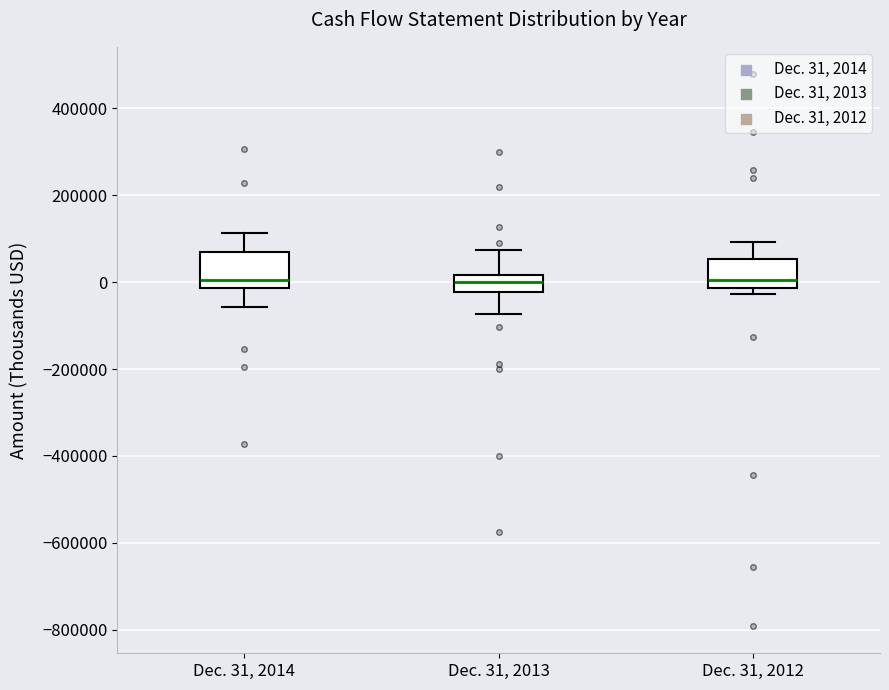

Reading left to right, read every box against the y-axis: the position of its median line, the range the box covers, and the ends of its whiskers. The values are not printed on the chart, so give them approximately, as read against the axis.

Dec. 31, 2014: median 0, box -20000 to 60000, whiskers -60000 to 120000
Dec. 31, 2013: median 0, box -20000 to 20000, whiskers -80000 to 80000
Dec. 31, 2012: median 0, box -20000 to 60000, whiskers -20000 (just below the box's lower edge) to 100000